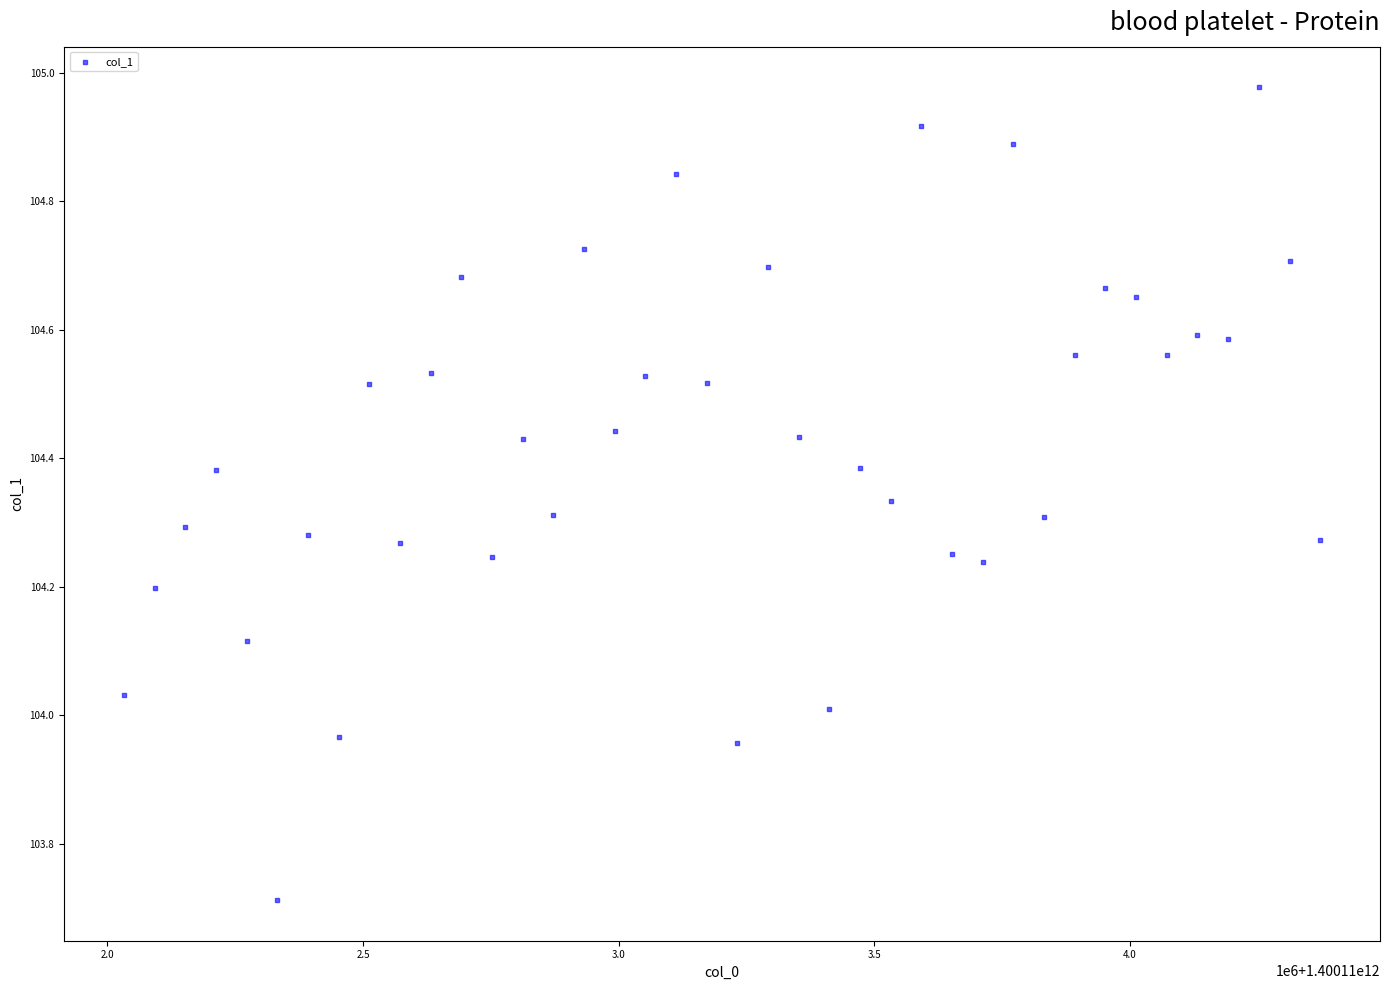

What is the range of Y values (max minus min)?

1.3